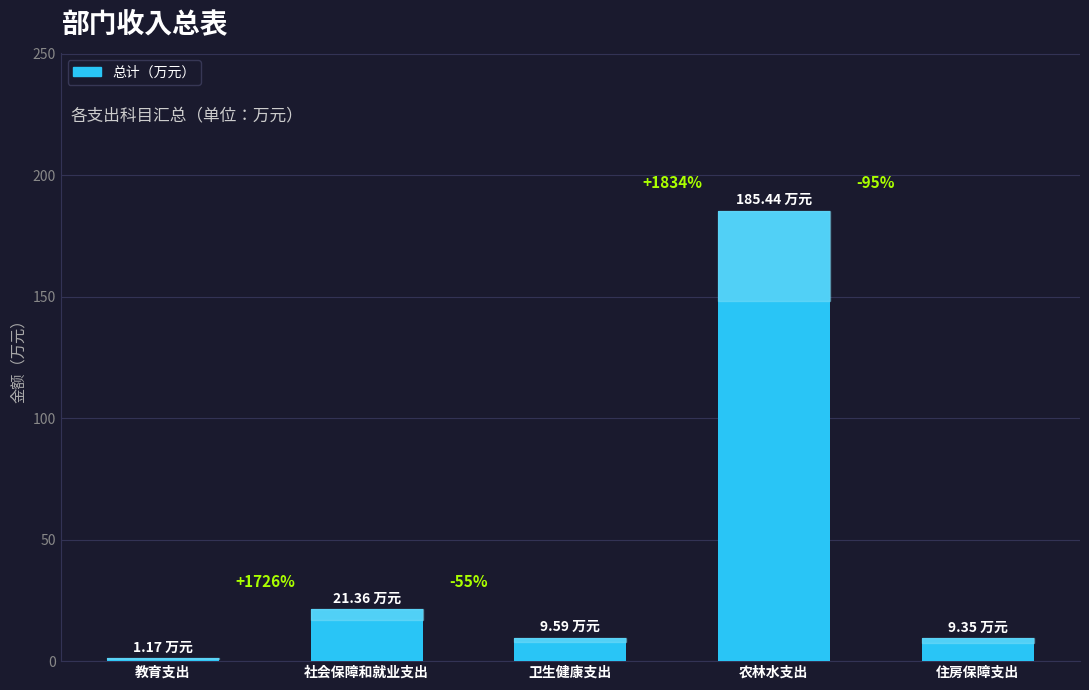

What is the minimum value shown in the chart?

1.2